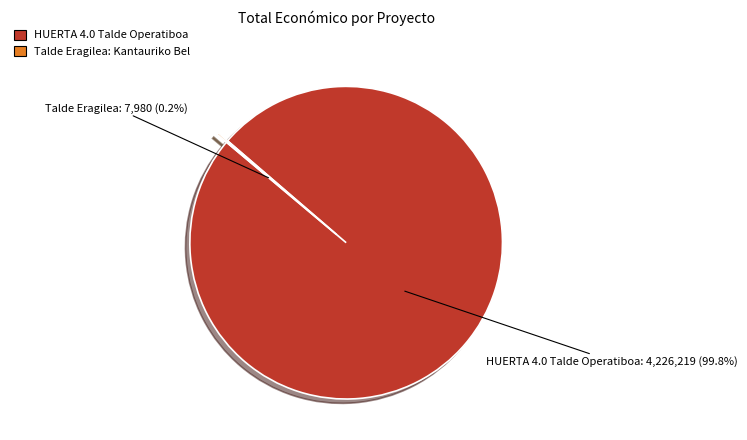

Is there any slice that represents more than half of the pie?

Yes